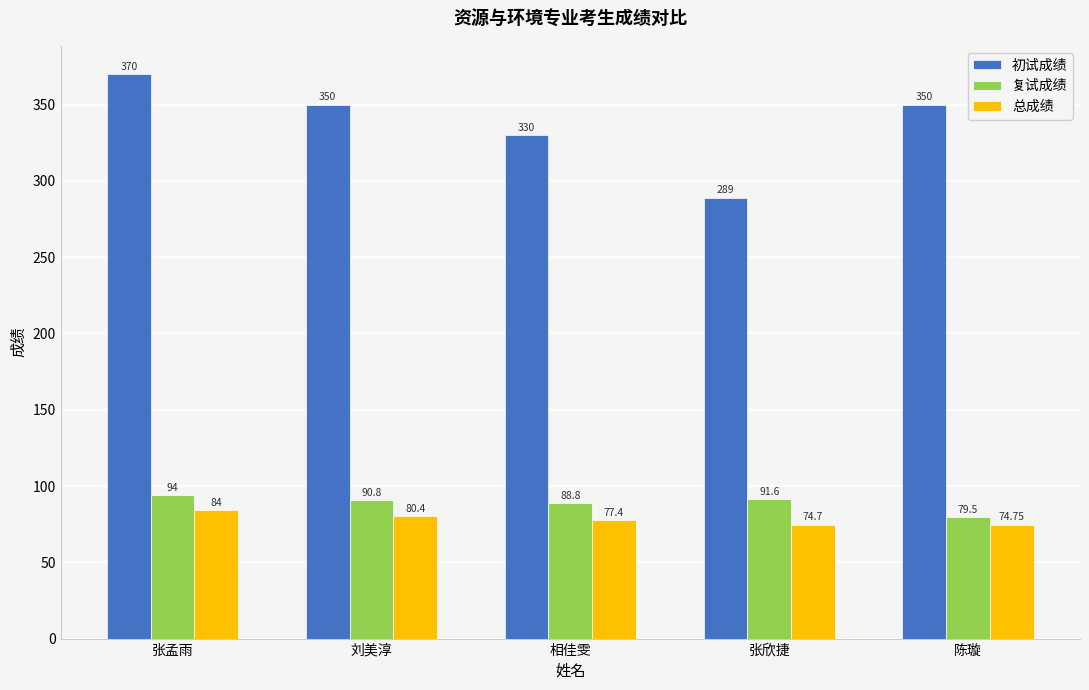

What is the spread (max minus min) of values at 张孟雨?

286.0